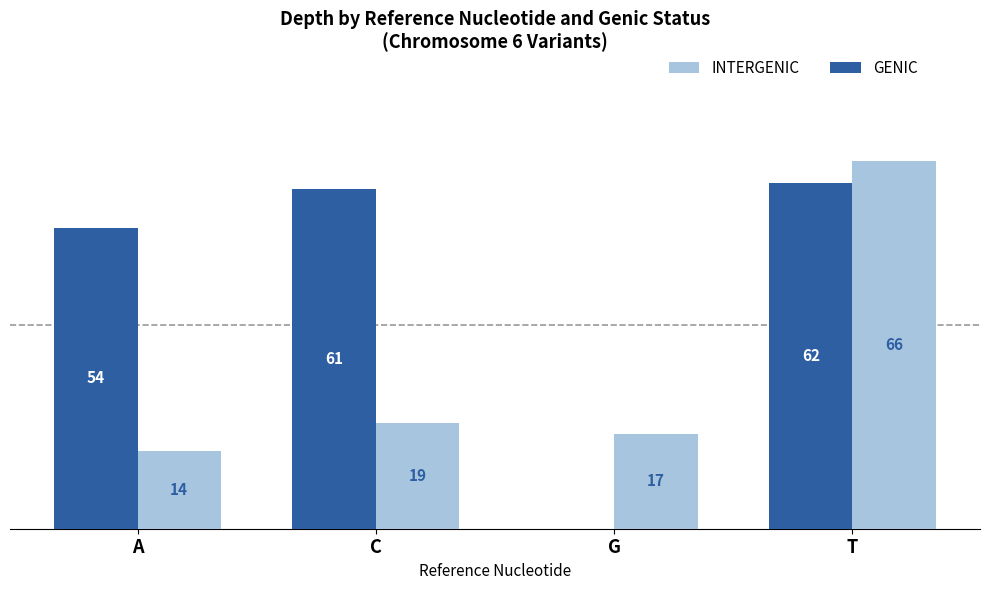

Between C and T, which series saw the biggest shift?

INTERGENIC